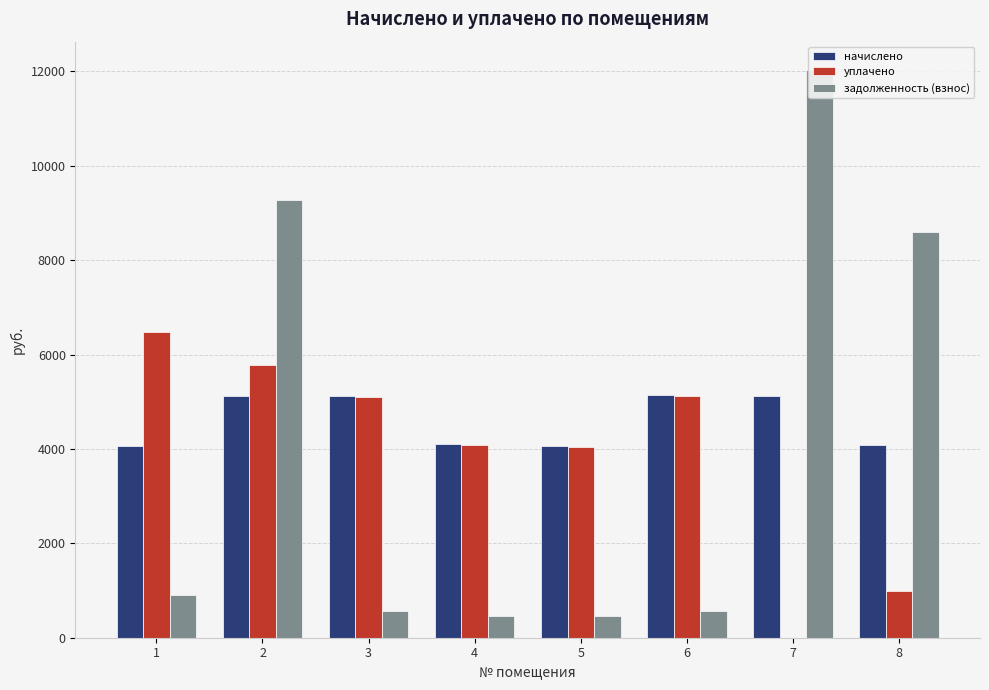

What is the spread (max minus min) of values at 5?

3616.4